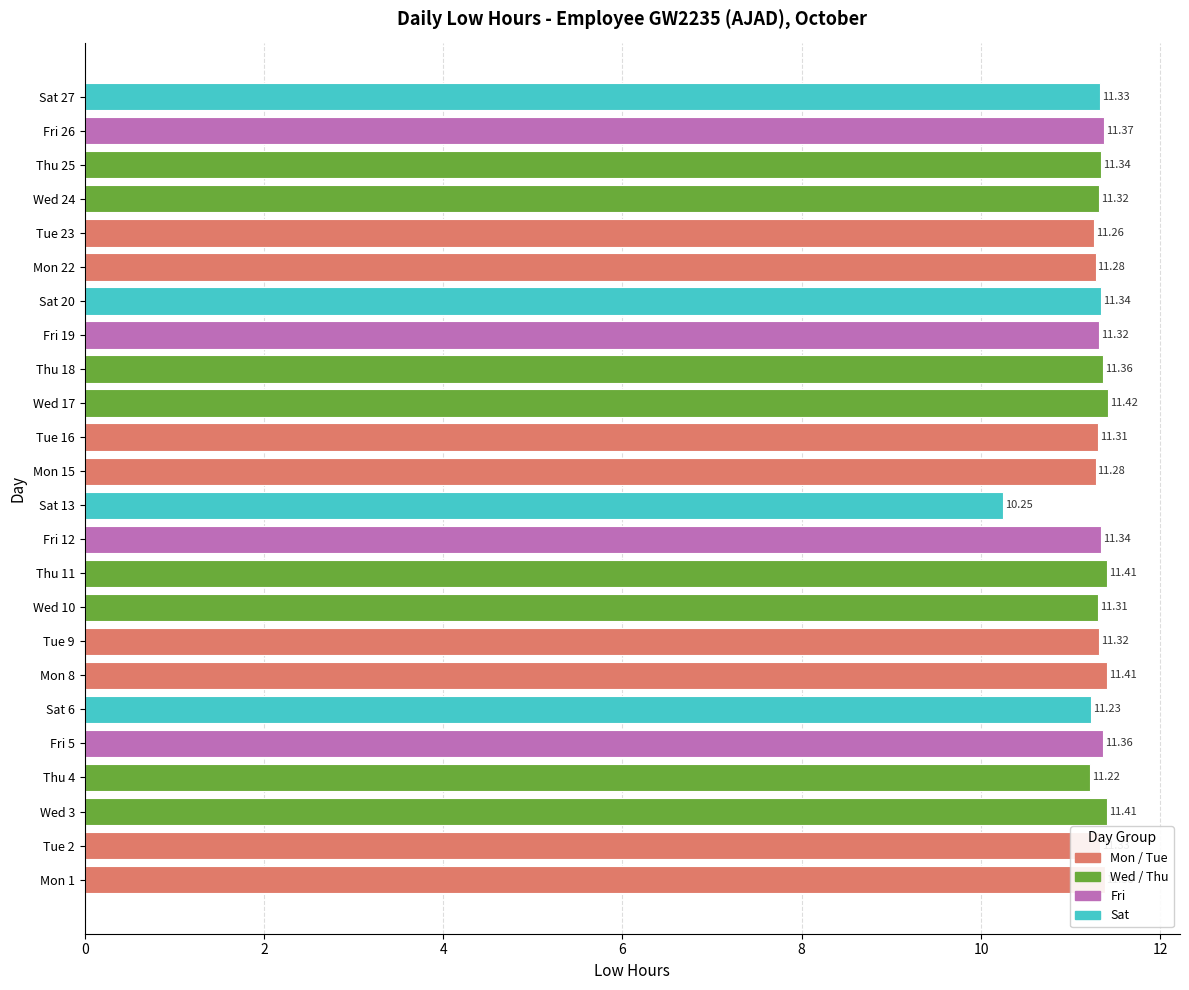

What is the sum of the values at Wed 17 and Mon 1?

22.8